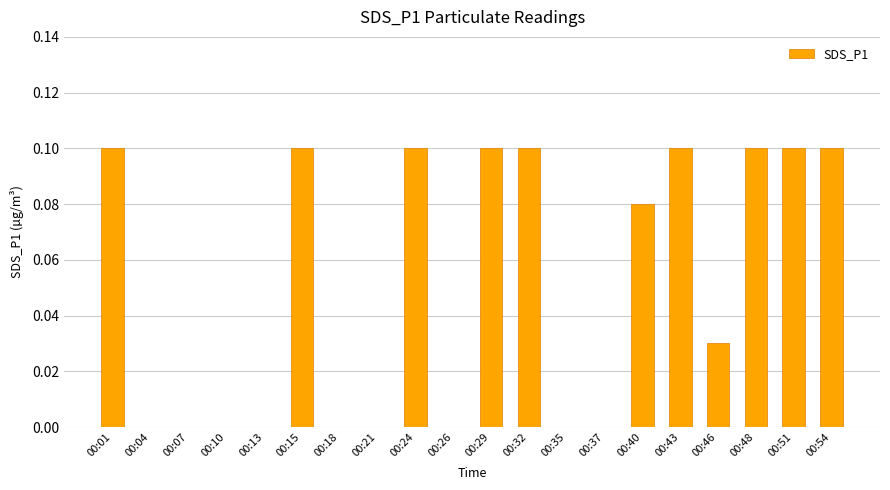

The value at 00:48 is 0.1. True or false?

True